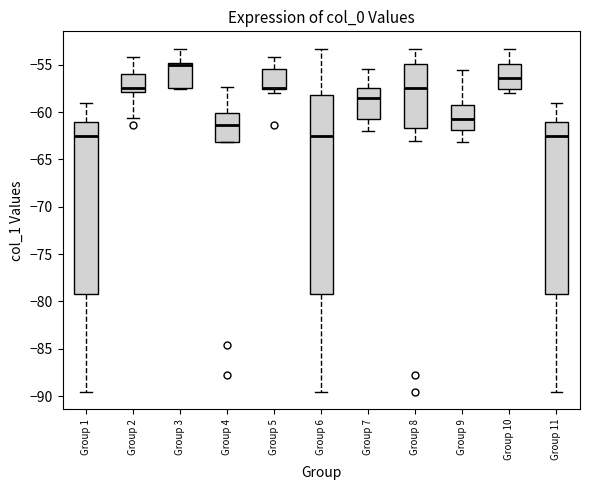

Where is the upper edge of the box for Group 10 on the y-axis? The values are not printed on the chart, so give them approximately, as read against the axis.

-55.0